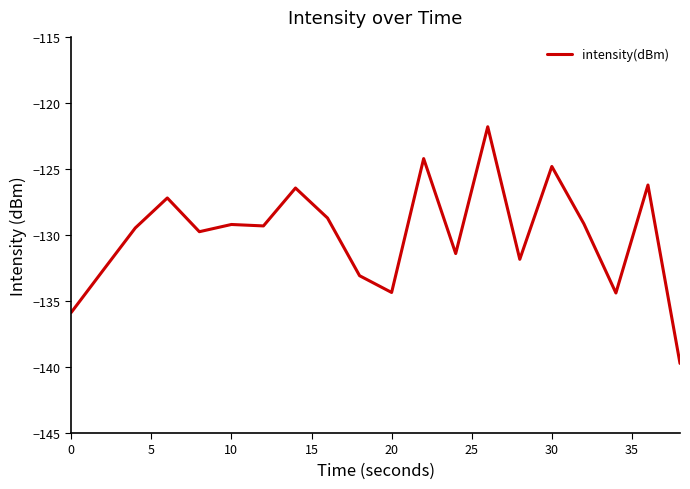

What is the difference between the maximum and minimum values?

17.9